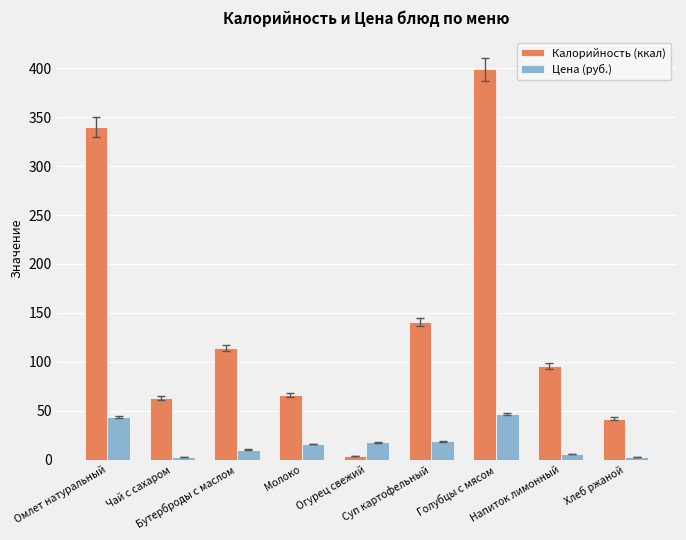

Which series has the widest spread of values?

Калорийность (ккал)